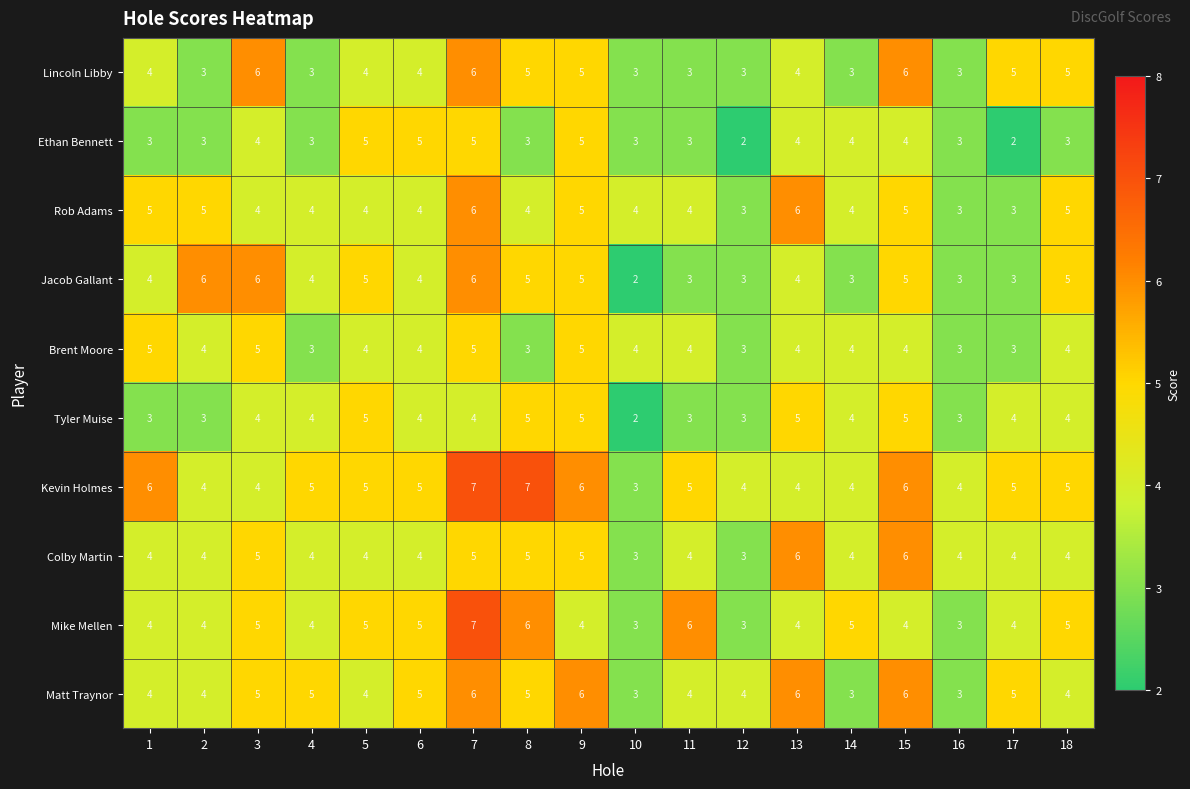

Which series changed the most between 3 and 7?

Kevin Holmes